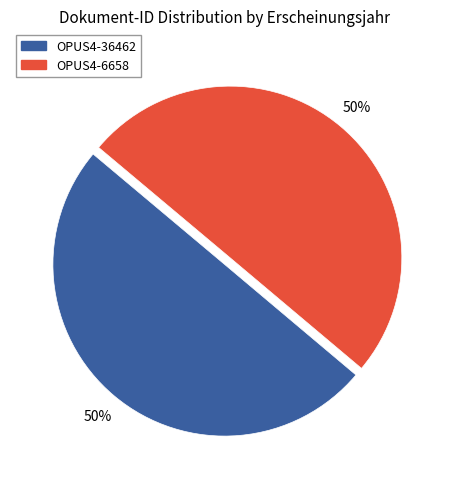

Is it true that OPUS4-6658 is 50% of the pie?

True